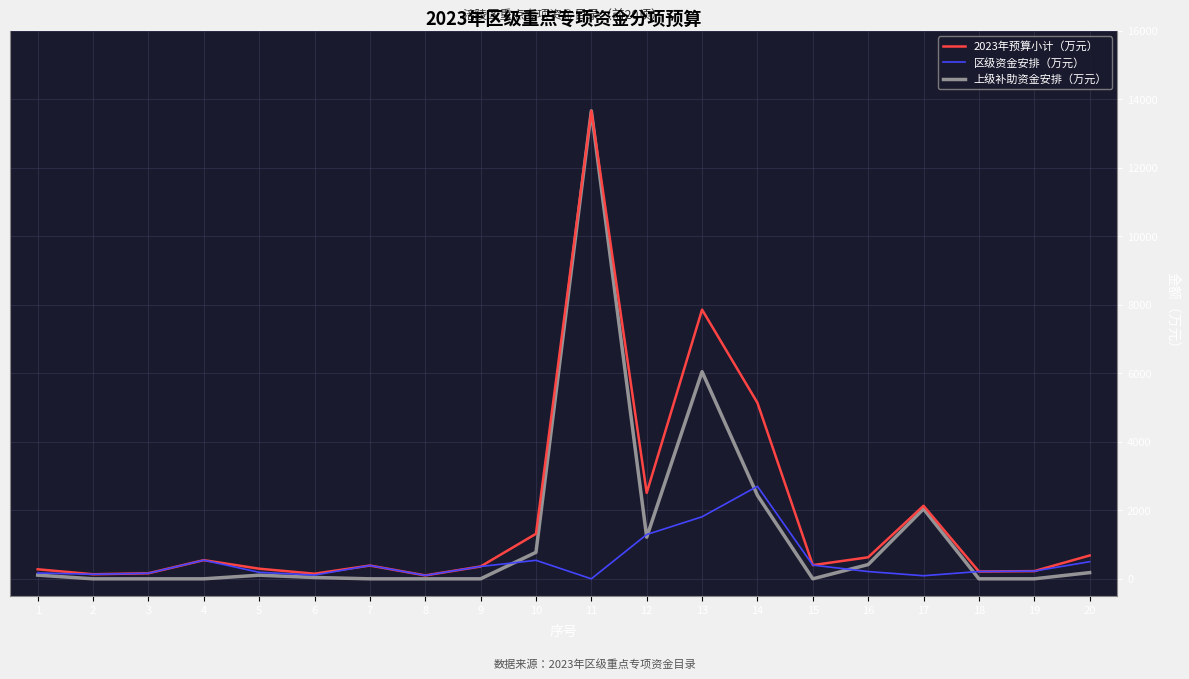

What is the sum of all 区级资金安排（万元） values?

10143.2